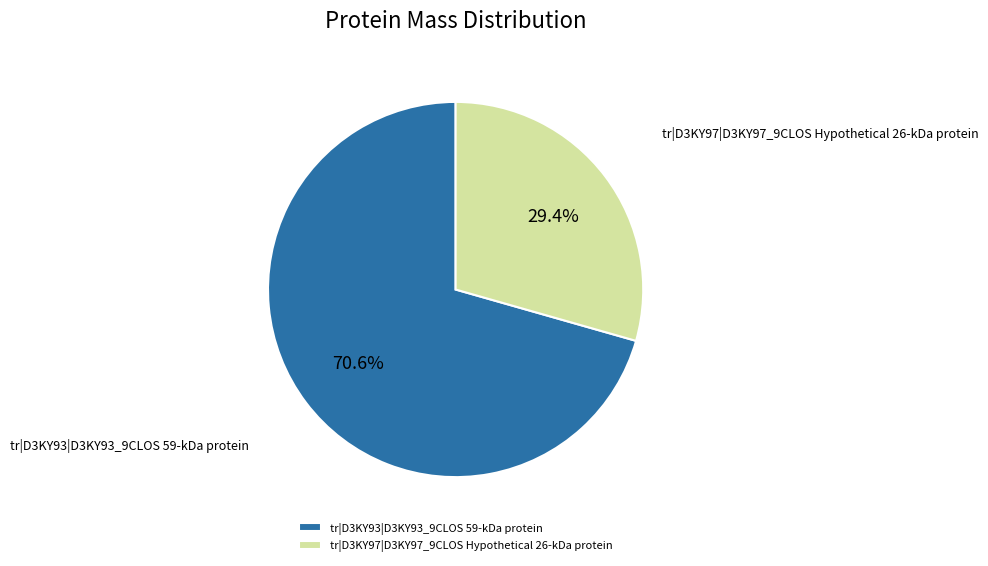

To the nearest percent, what portion does tr|D3KY93|D3KY93_9CLOS 59-kDa protein represent?

71%